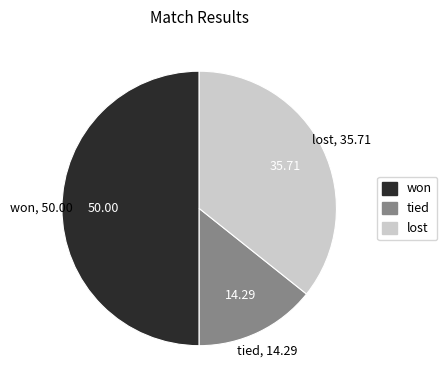

Between tied and won, which is larger?

won